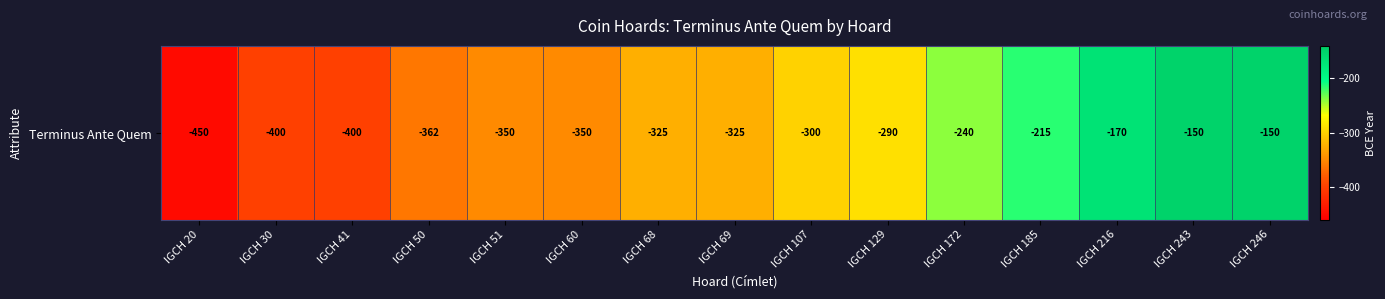

At which label does the data first exceed -325?

IGCH 107